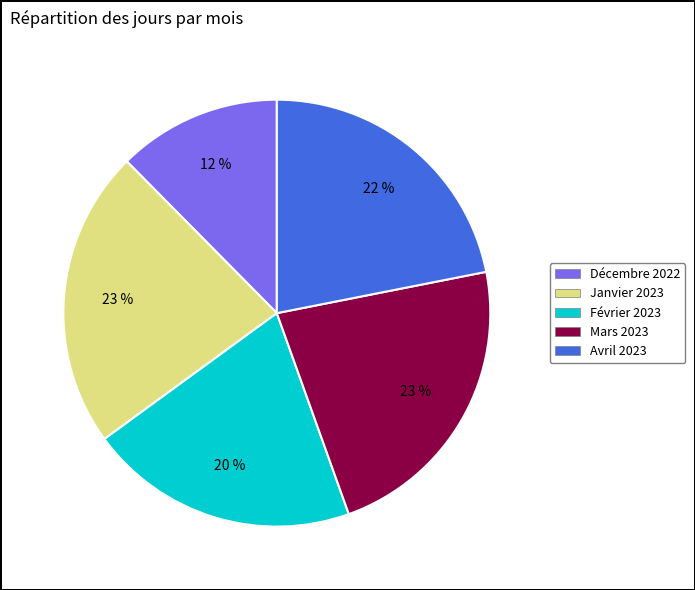

Is it true that Février 2023 is 20% of the pie?

True